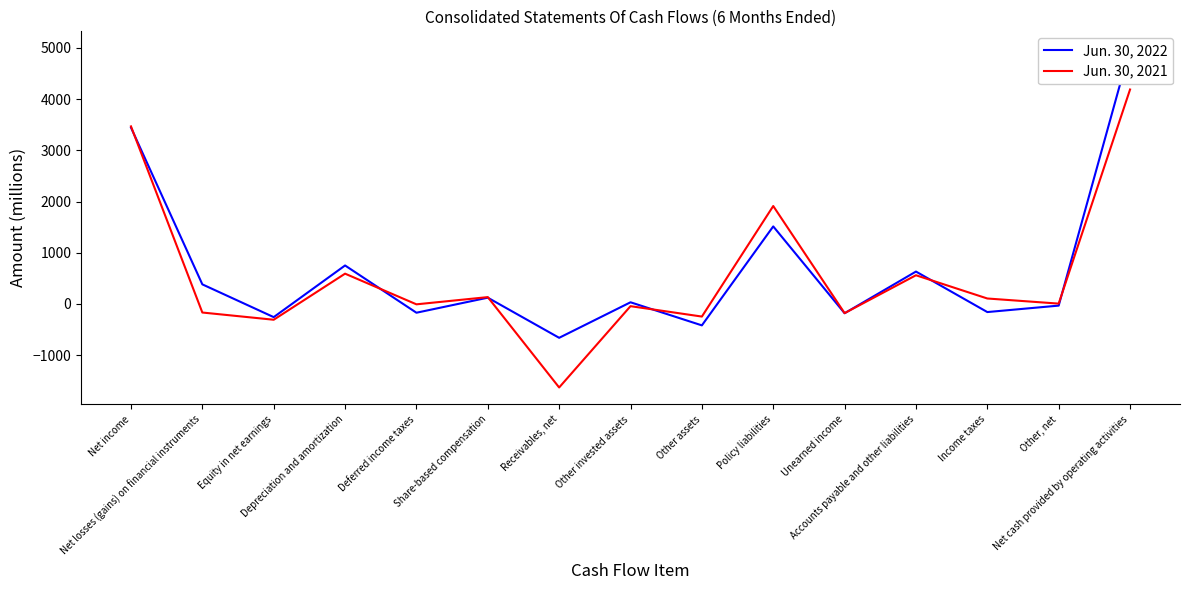

Is it true that Jun. 30, 2022 equals -182 at Unearned income?

True